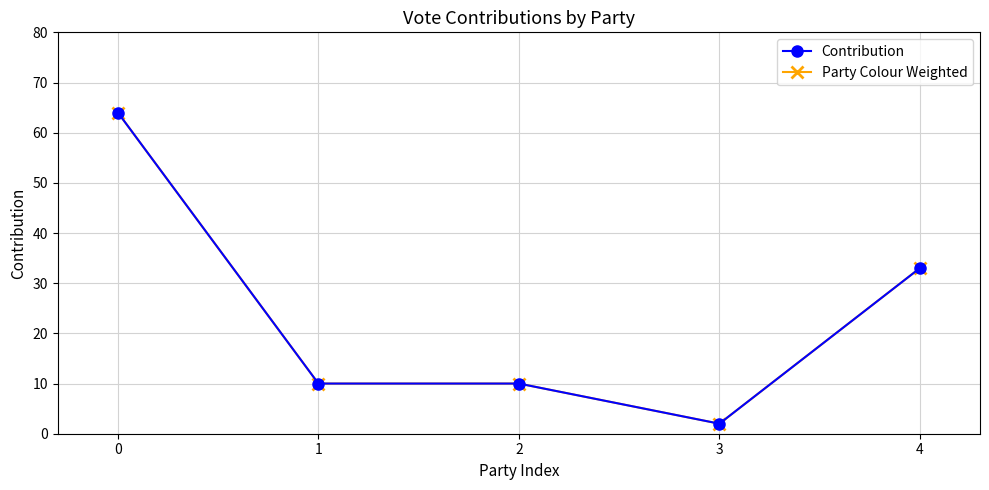

What is the approximate value of Party Colour Weighted at 1?

10